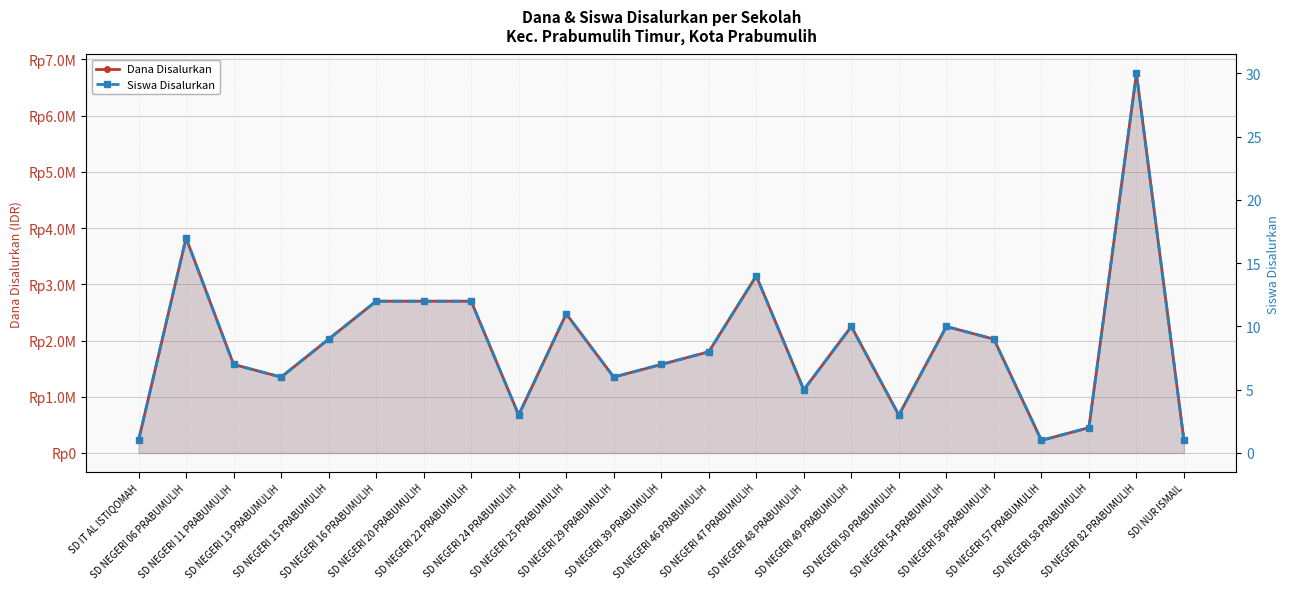

How many series are shown in this chart?

2